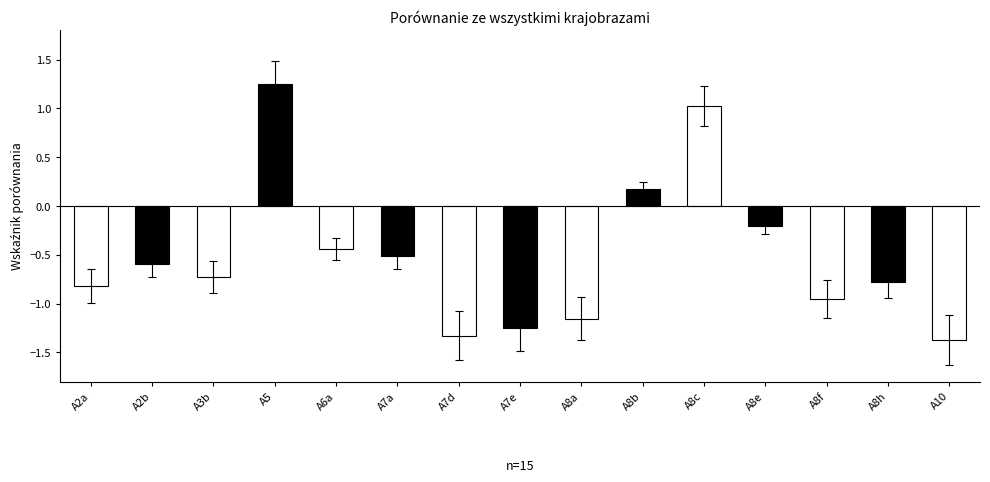

What is the sum of all values?

-7.7